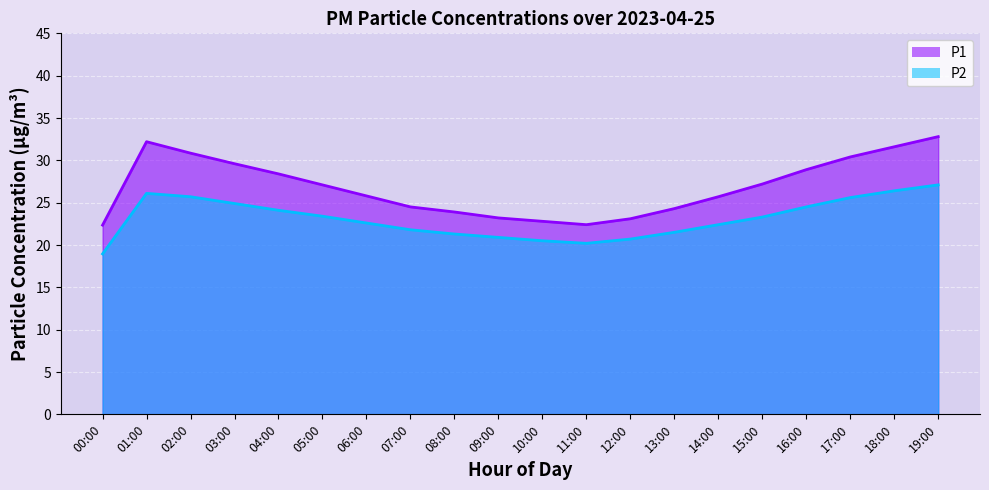

Rank the series by their maximum value, from lowest to highest.

P2, P1